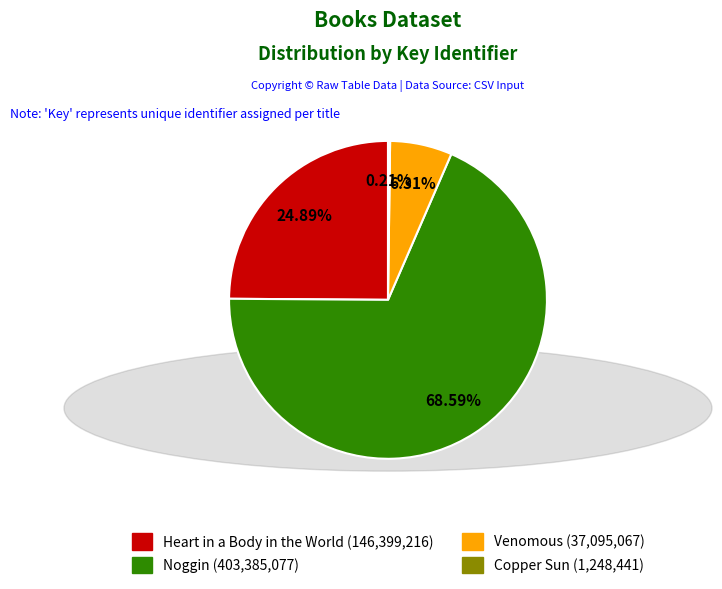

Is Venomous the majority of the pie?

No